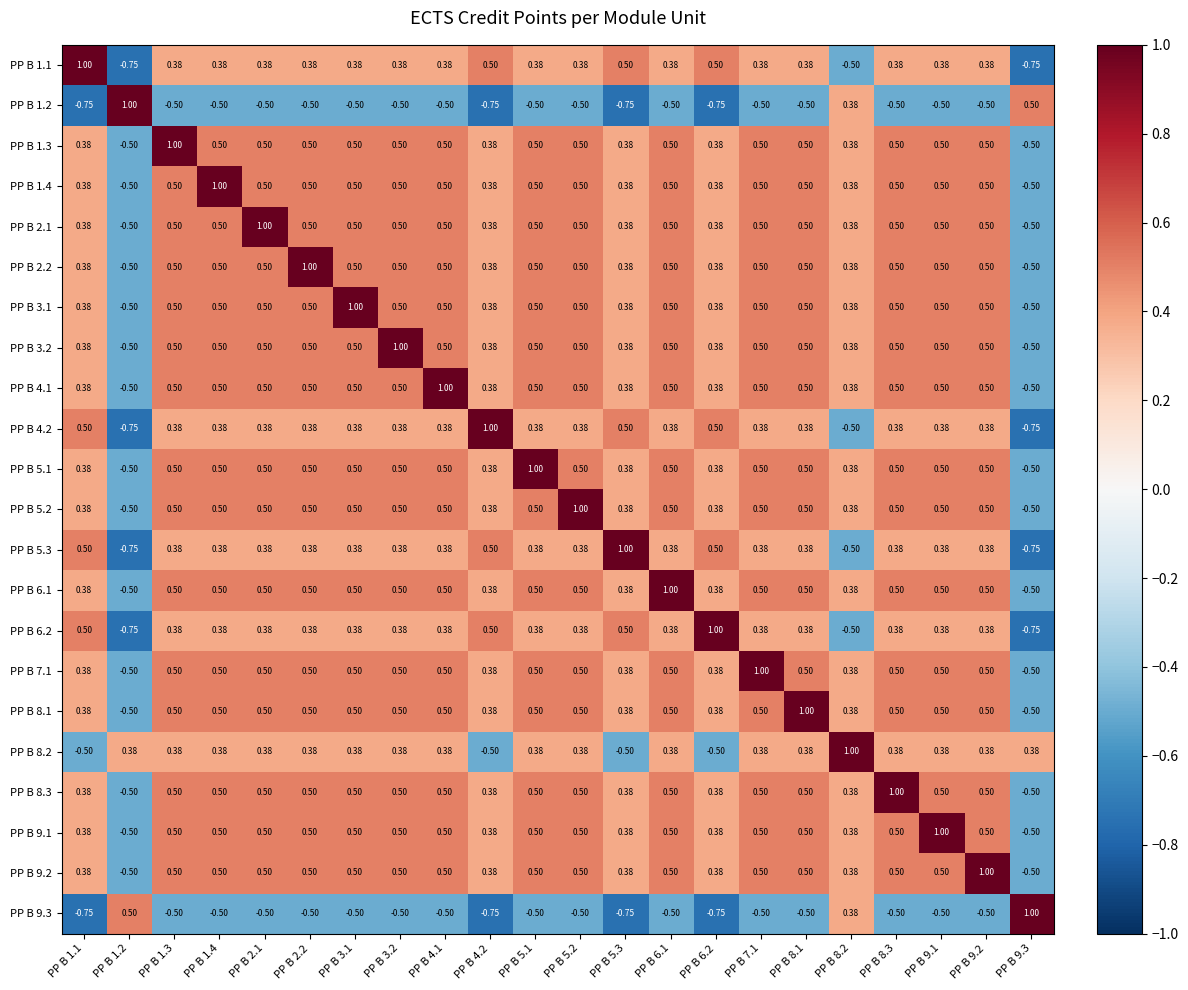

Is the value of PP B 8.3 at PP B 6.2 greater than the value of PP B 8.1 at PP B 6.1?

No